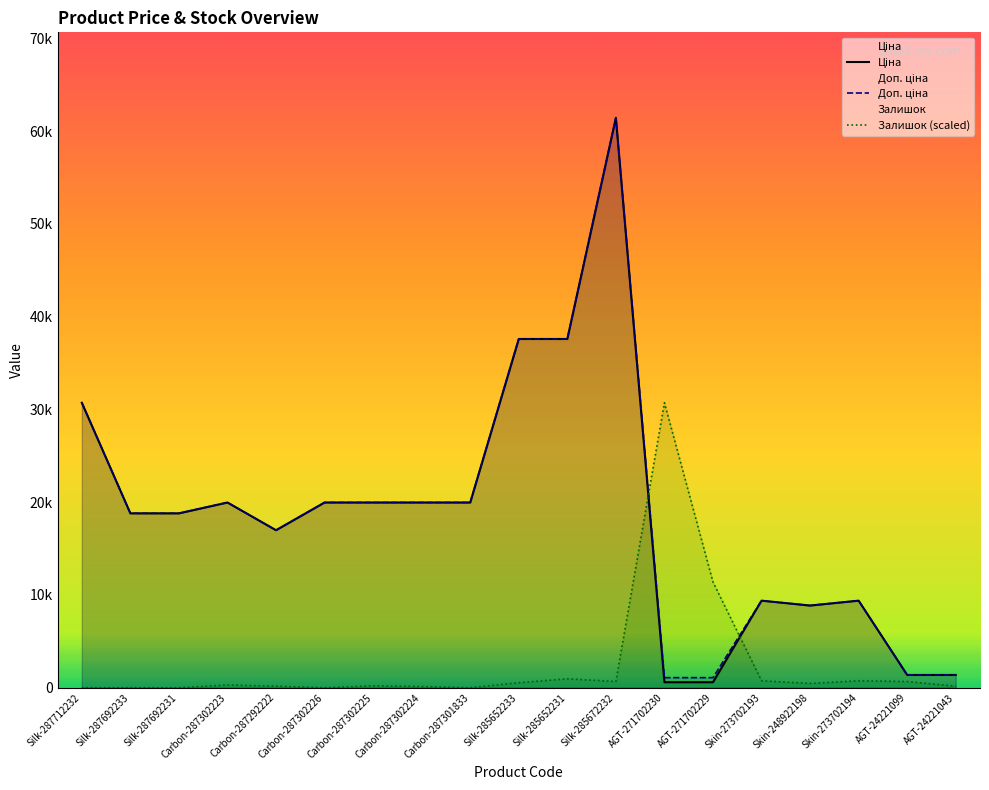

What is the value of the Доп. ціна point at the 9th from the left?

19964.2